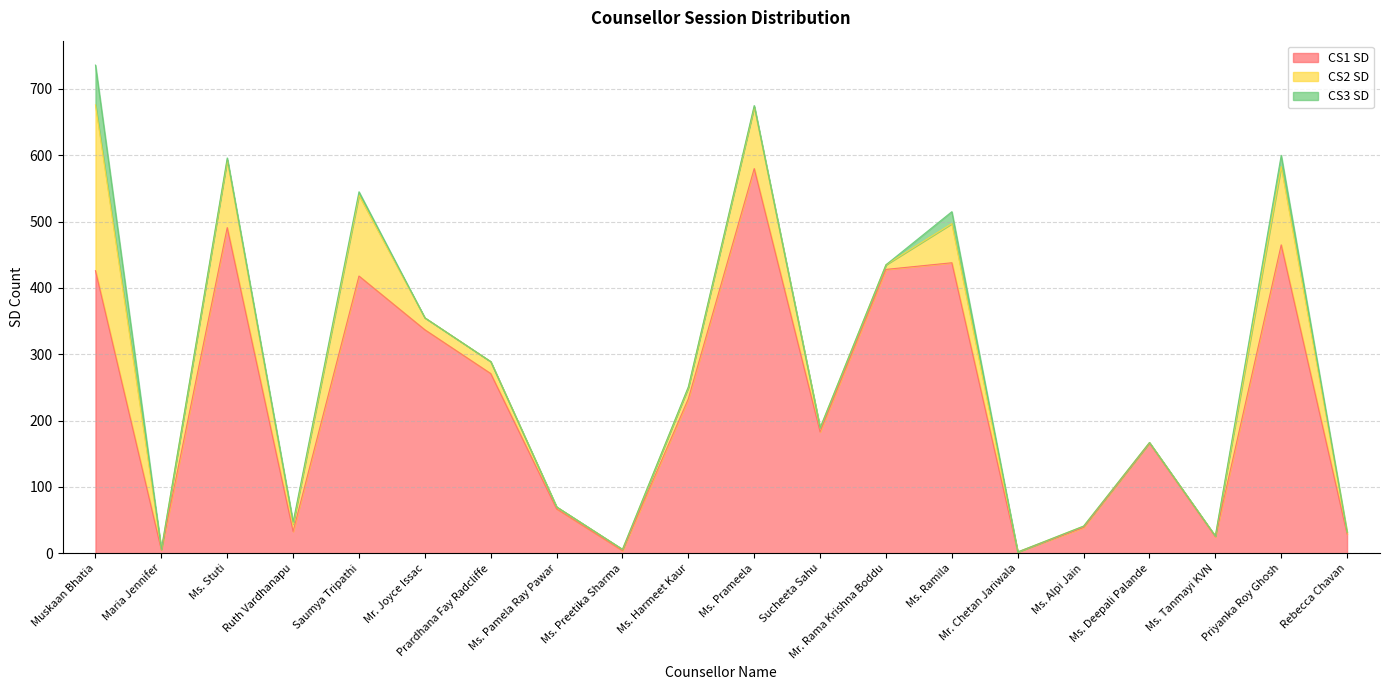

True or false: CS1 SD has a value of 67 at Ms. Pamela Ray Pawar.

True